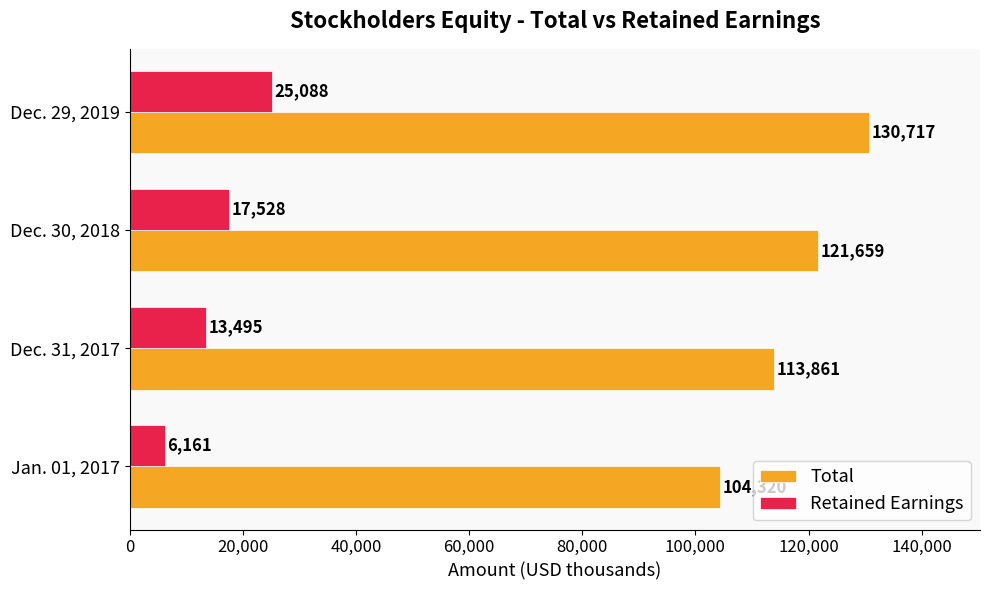

Rank the series by their average value, from lowest to highest.

Retained Earnings, Total